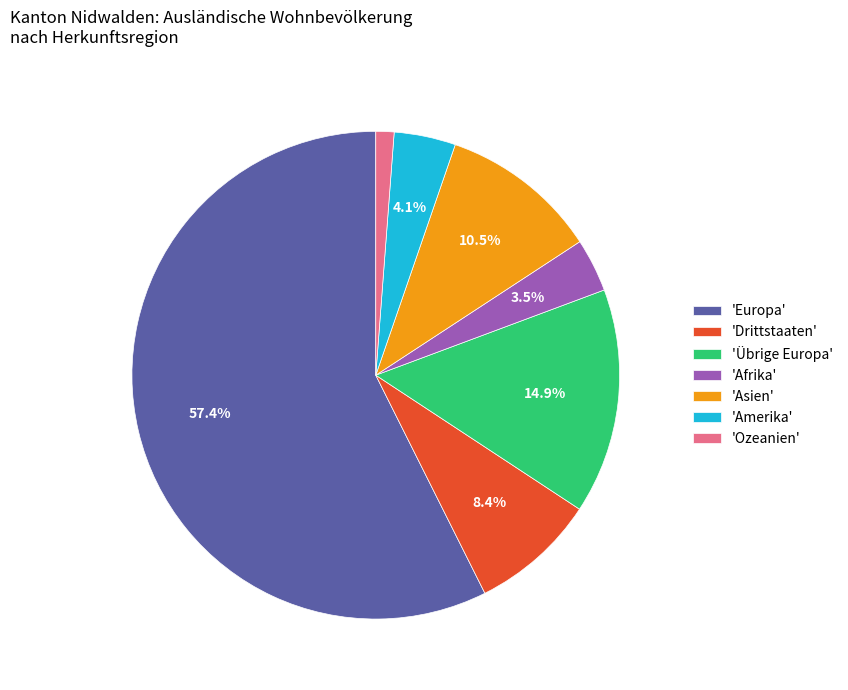

What is the majority slice?

'Europa'